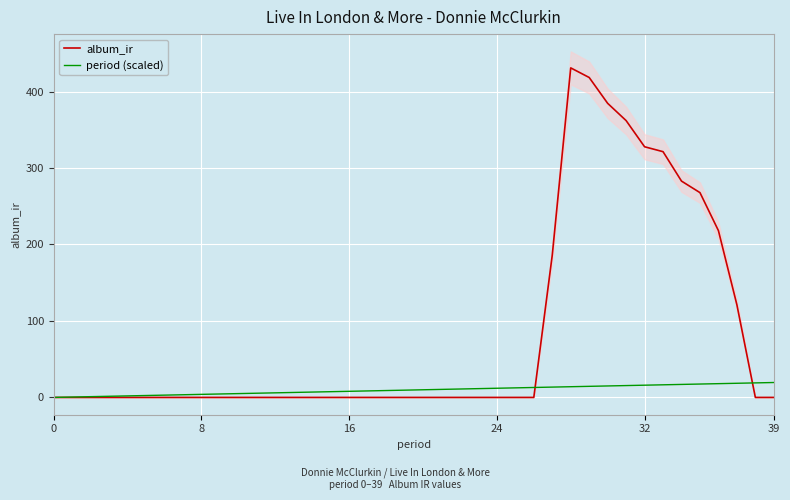

What is the maximum value for period (scaled)?

19.5